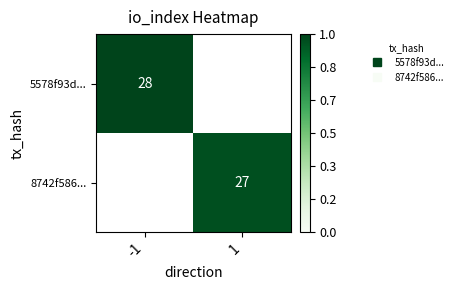

List the series in order of their overall mean, highest first.

5578f93d..., 8742f586...